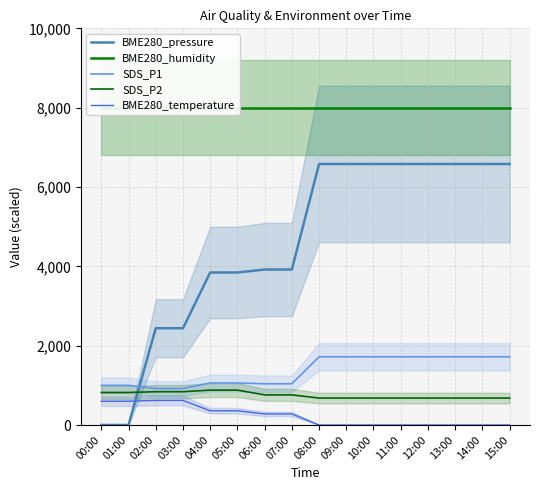

What is the label of the 9th point from the left?

08:00